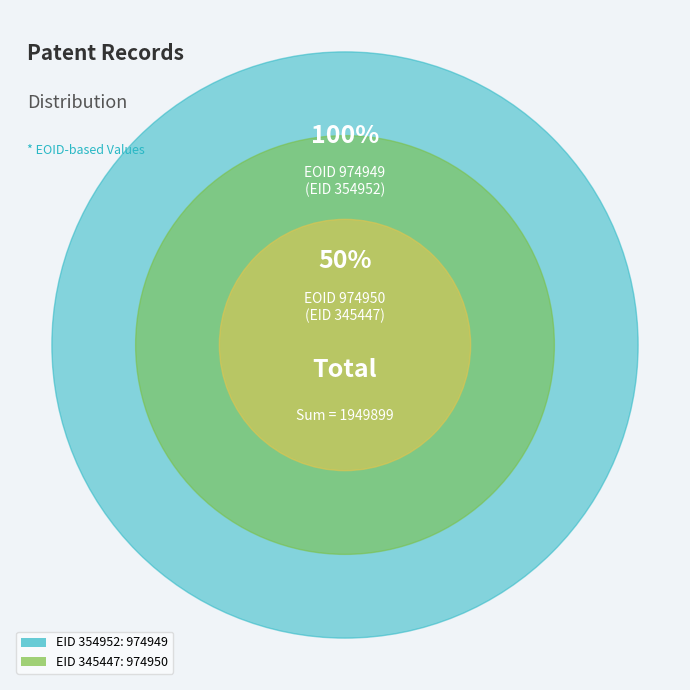

To the nearest percent, what is the average slice percentage?

50%